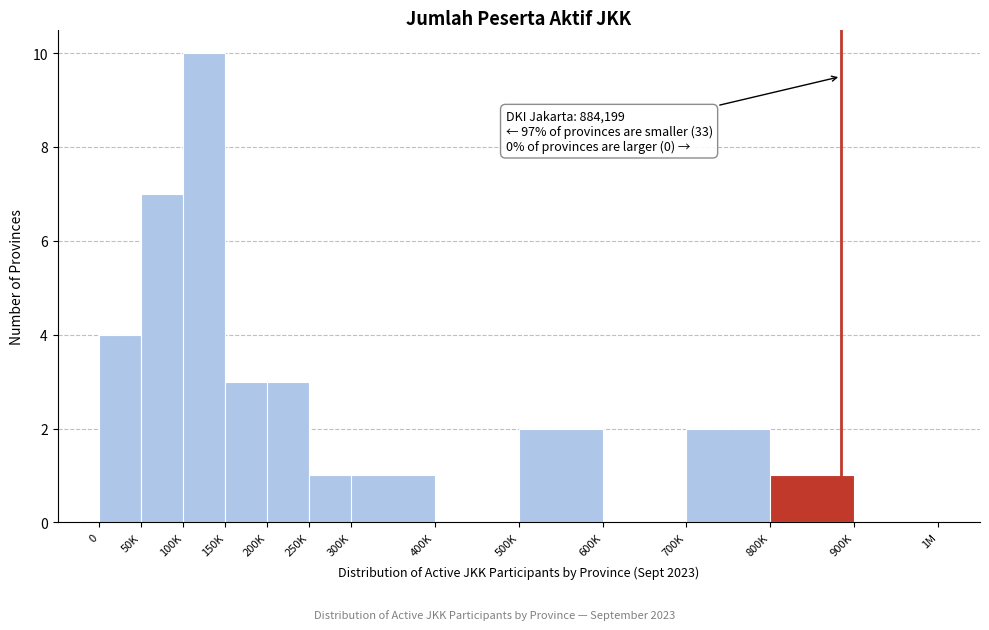

Reading left to right, list all the values displayed in this chart.

0=4	50K=7	100K=10	150K=3	200K=3	250K=1	300K=1	400K=0	500K=2	600K=0	700K=2	800K=1	900K=0